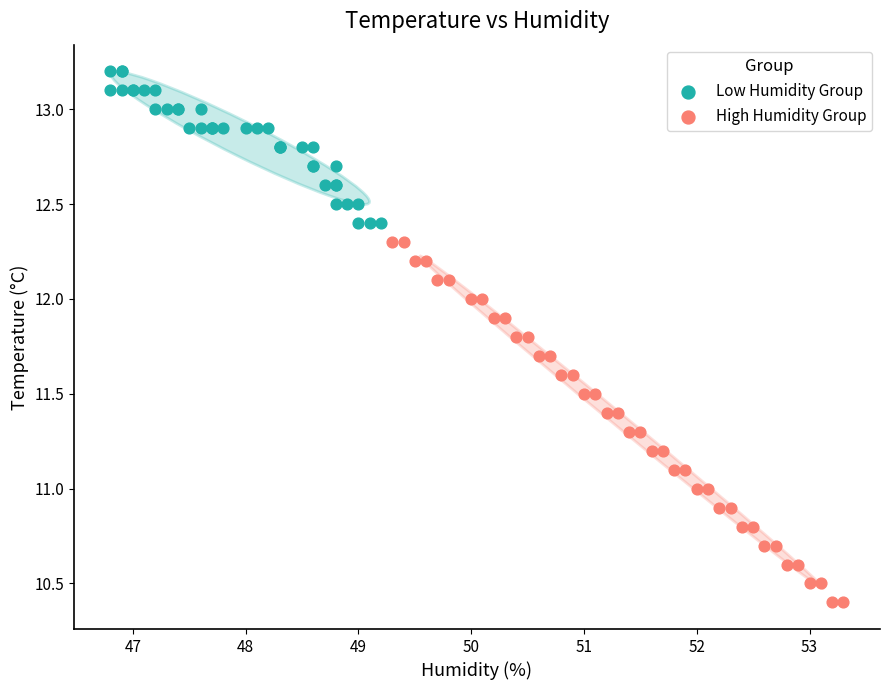

Which series reaches the minimum Y coordinate?

High Humidity Group